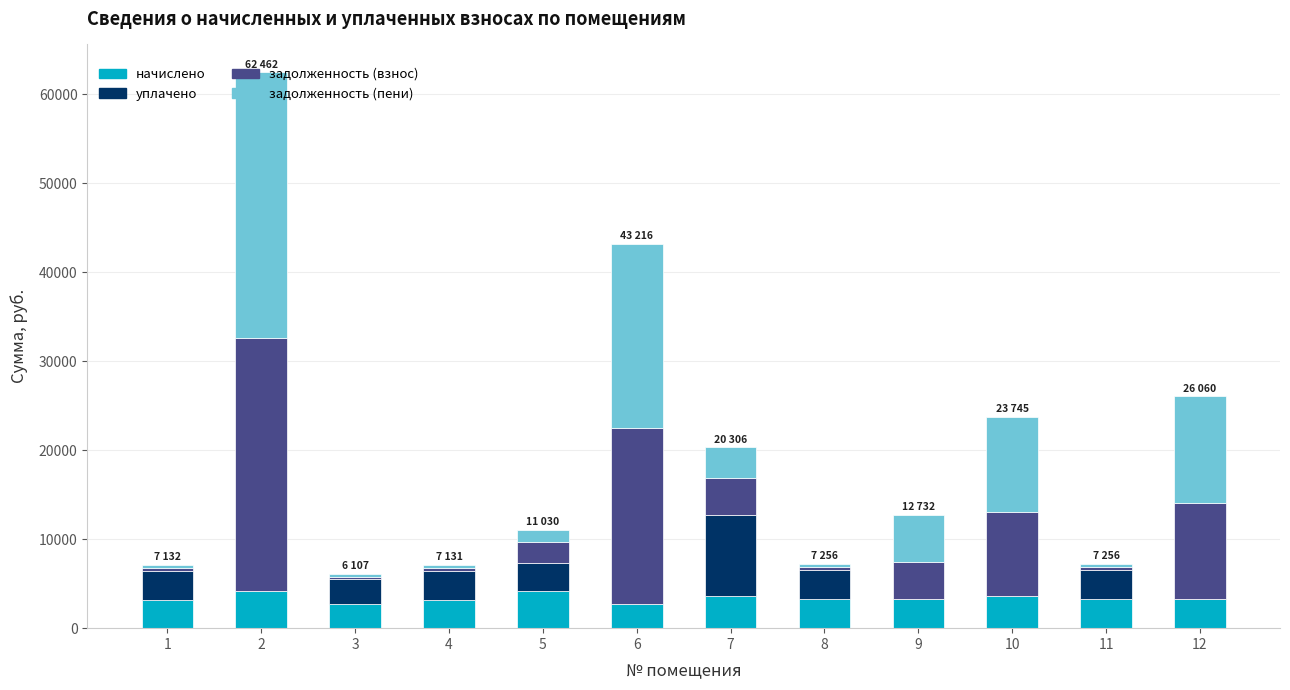

What is the total value across all series at 6?

43216.6